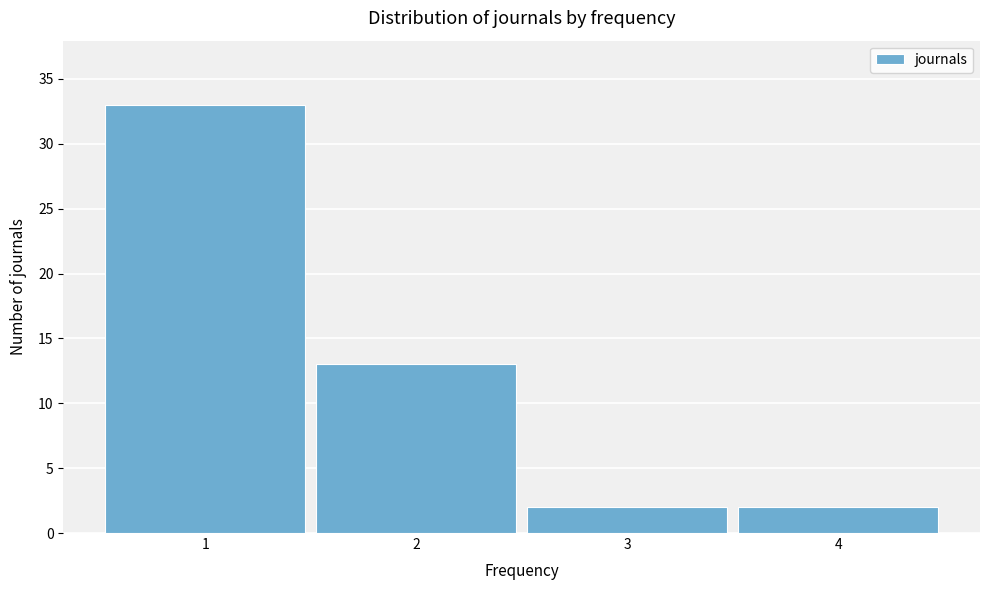

Reading left to right, list all the values displayed in this chart.

1=33	2=13	3=2	4=2